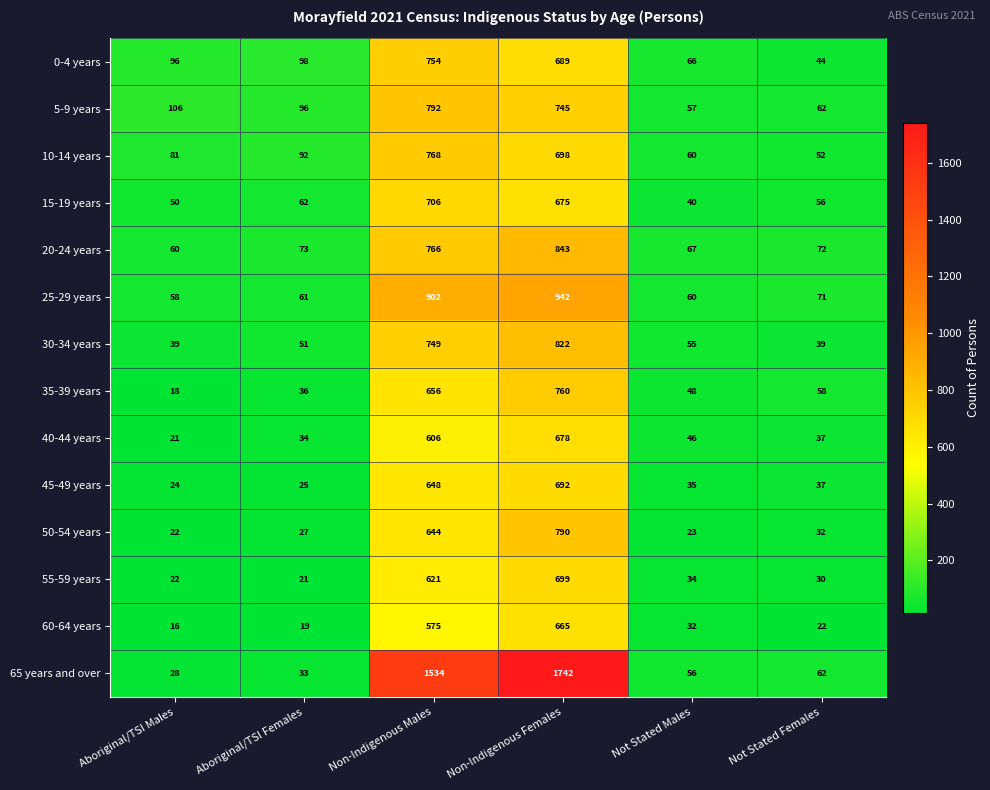

How many data points does each series have?

6